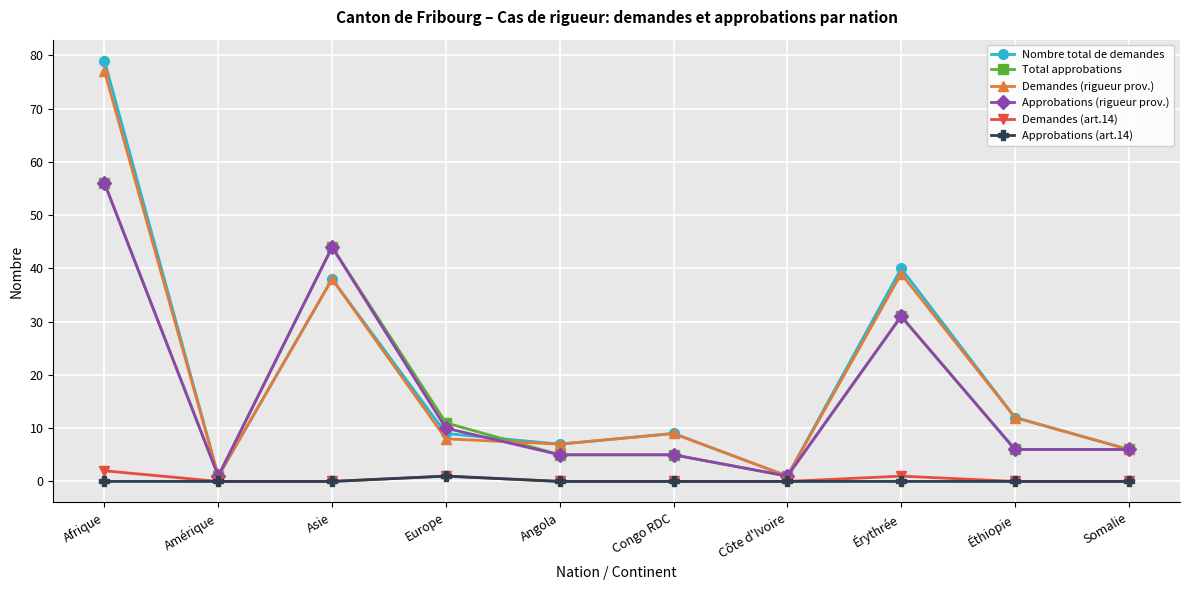

At which category is the sum across all series the highest?

Afrique